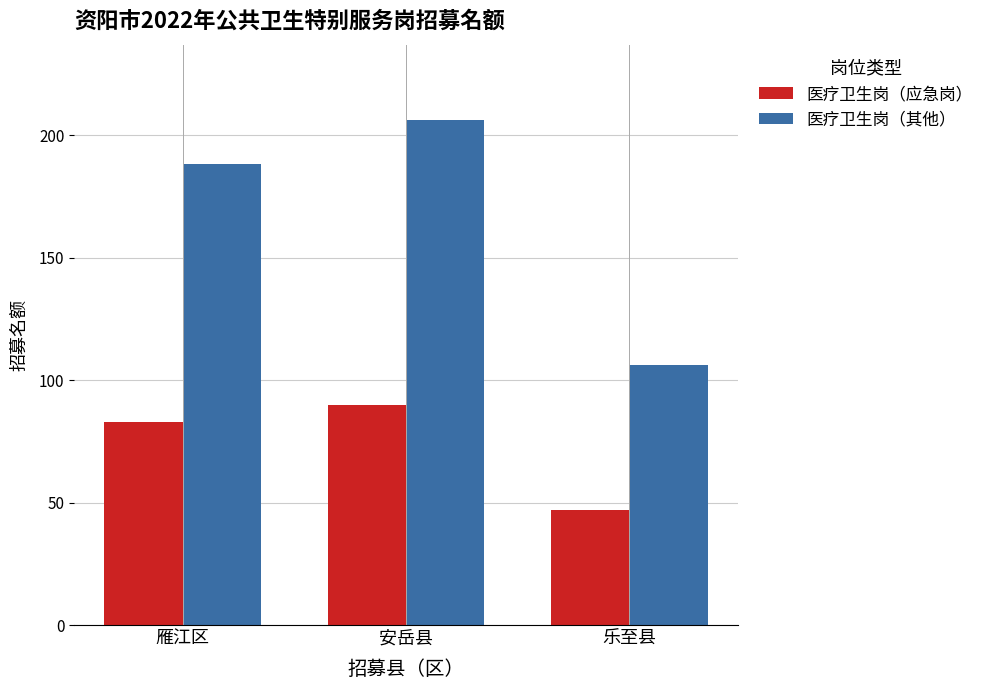

Read the 医疗卫生岗（其他） value at 雁江区, to the nearest 5.

190